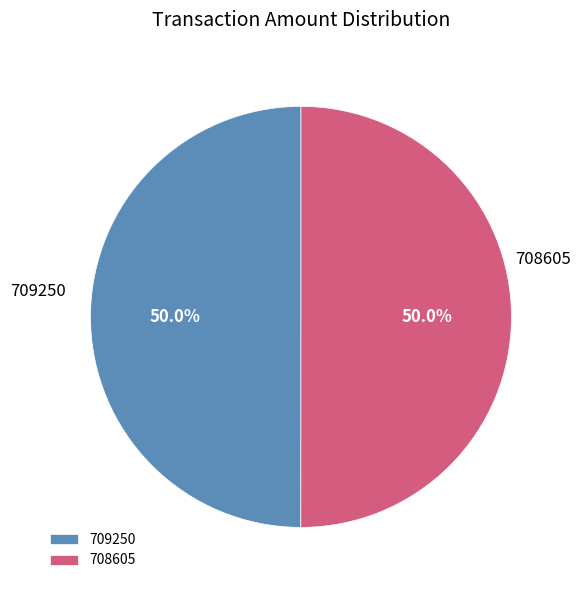

What is the ratio of the value at 708605 to the value at 709250?

1.0